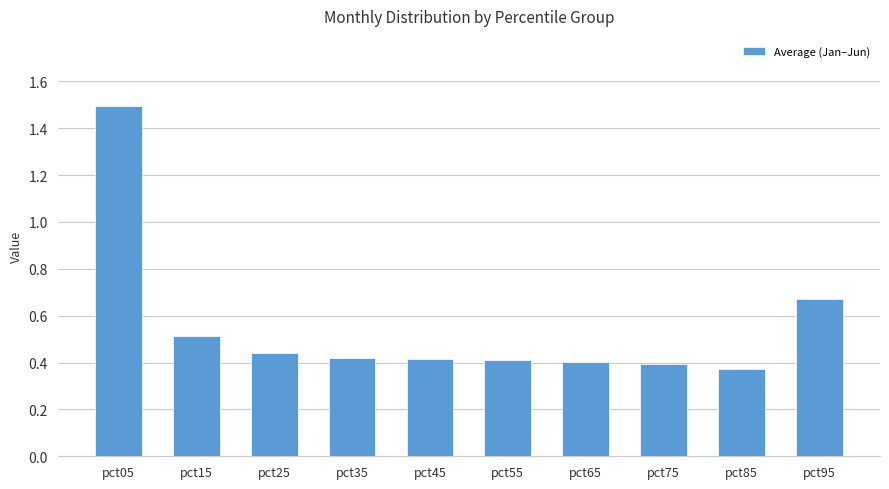

What is the value of the 1st bar from the left?

1.5